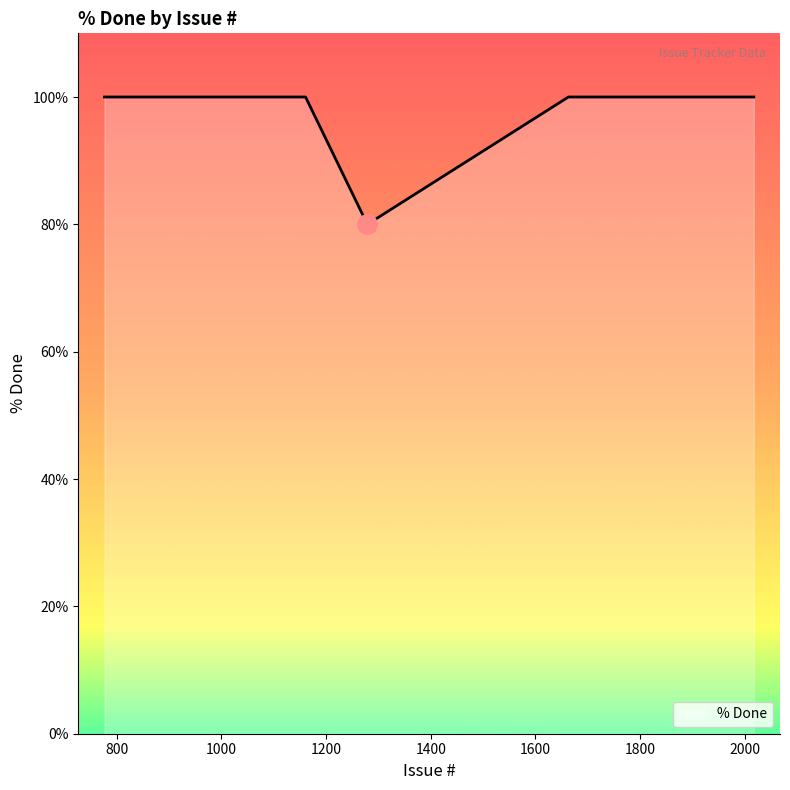

What is the maximum value shown in the chart?

100